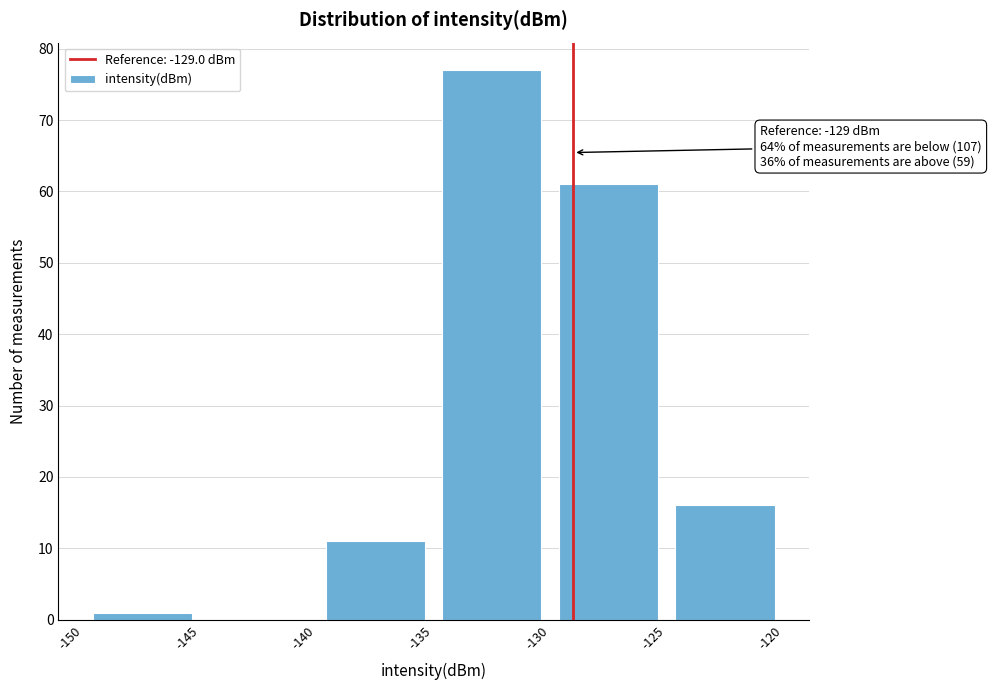

Over which range of the x-axis is the bar tallest?

-135 to -130